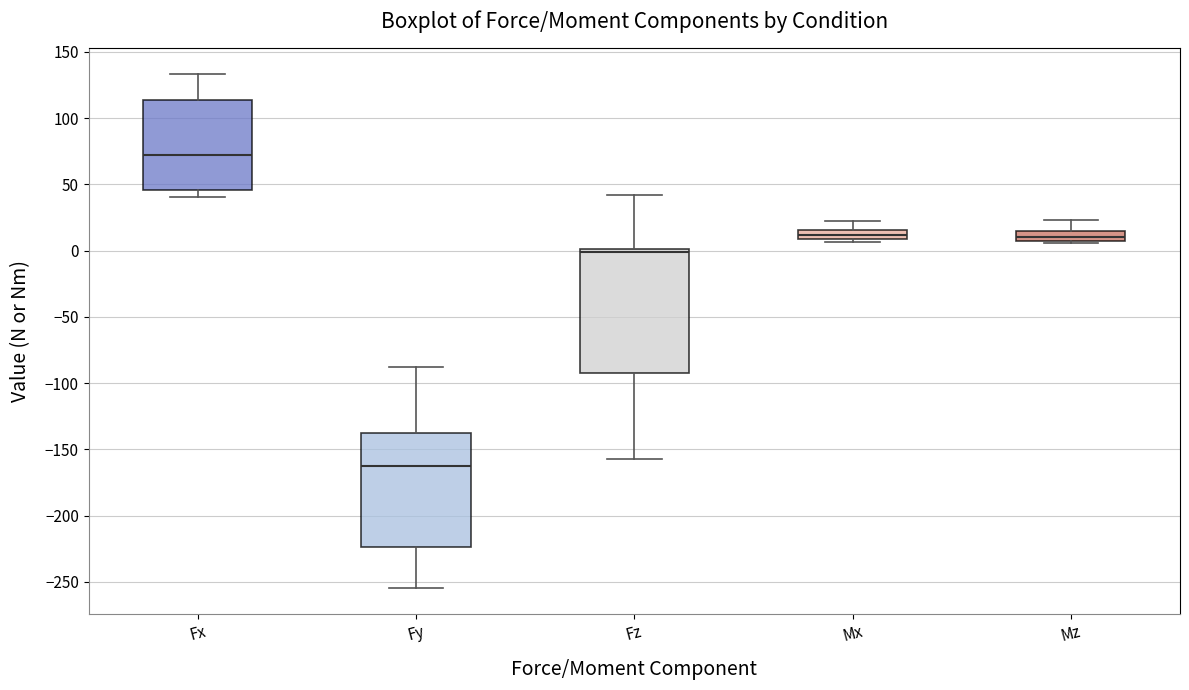

Comparing the boxes themselves (not the whiskers), which one is the tallest?

Fz